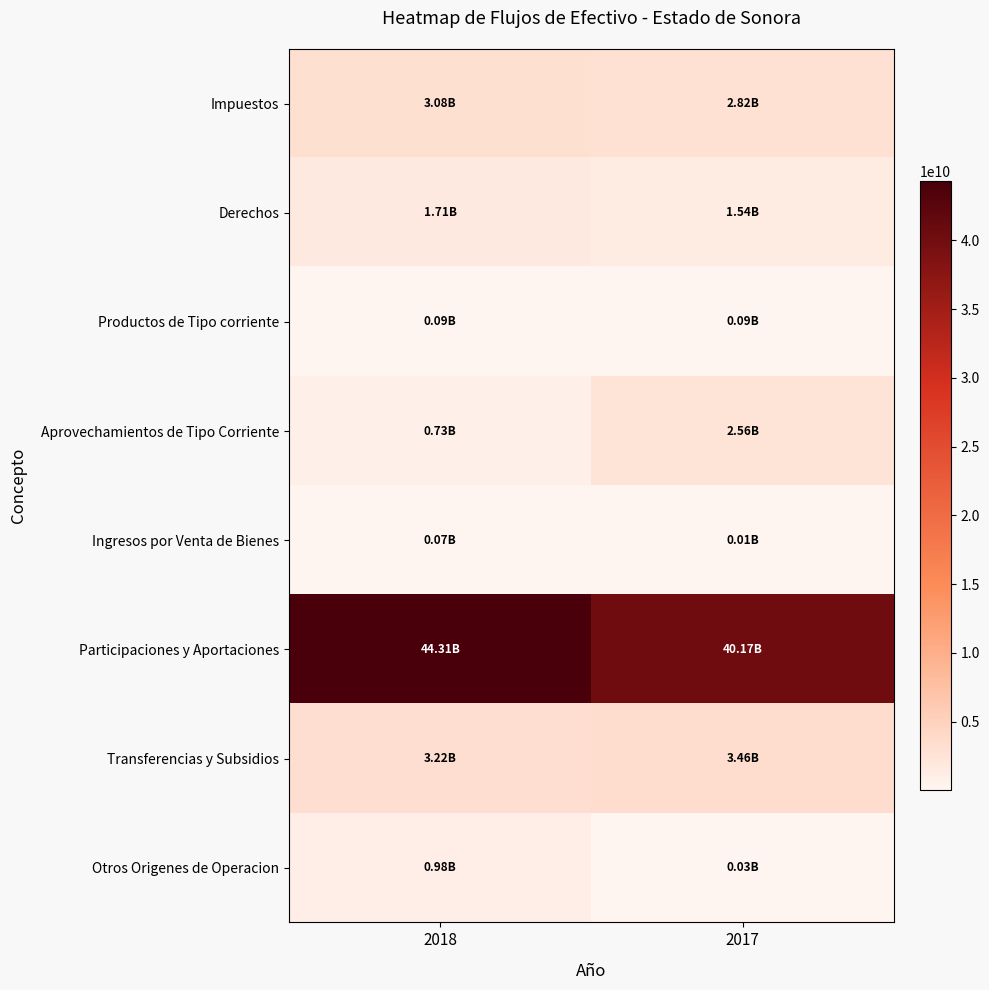

At how many categories does at least one series exceed 25498554215?

2